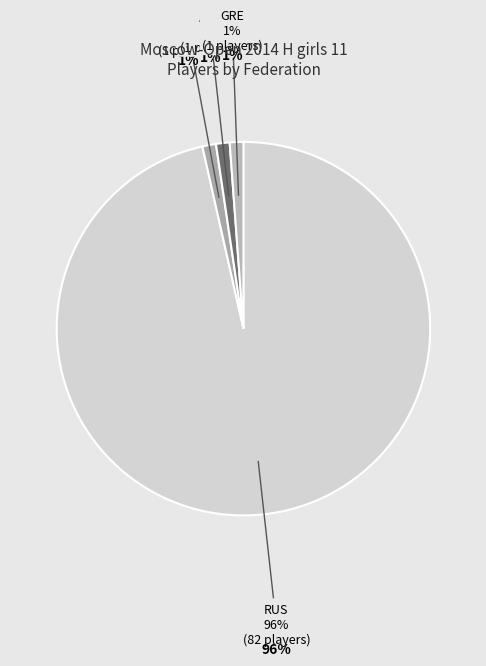

To the nearest percent, what is the average slice percentage?

25%